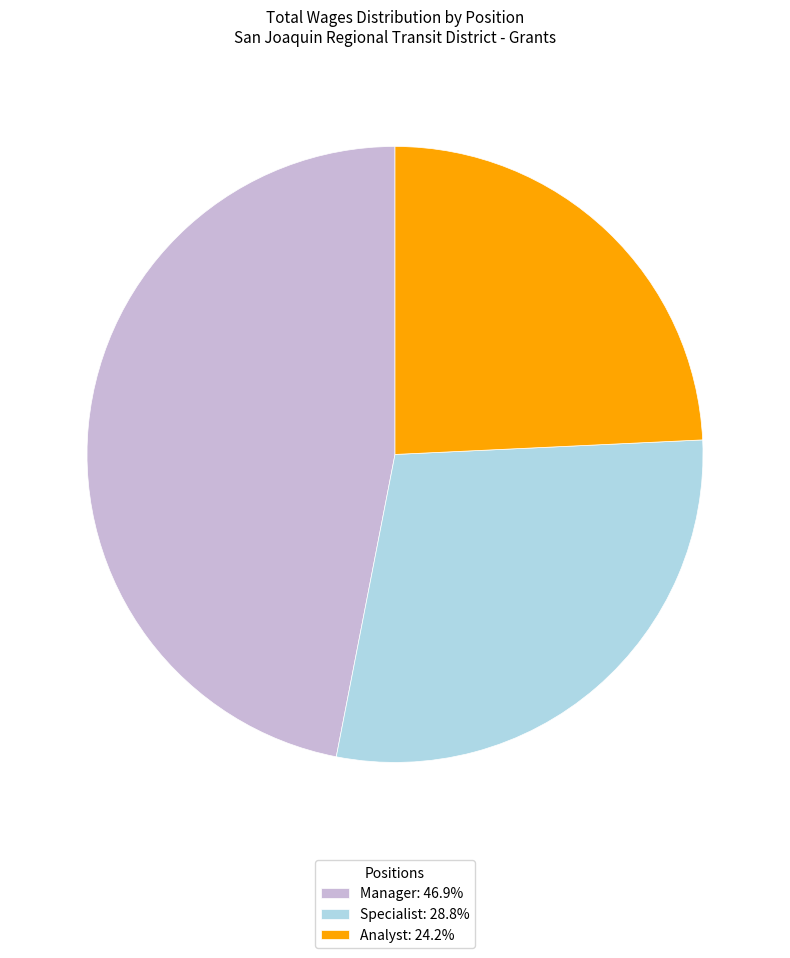

Rank the categories by value from highest to lowest.

Manager, Specialist, Analyst